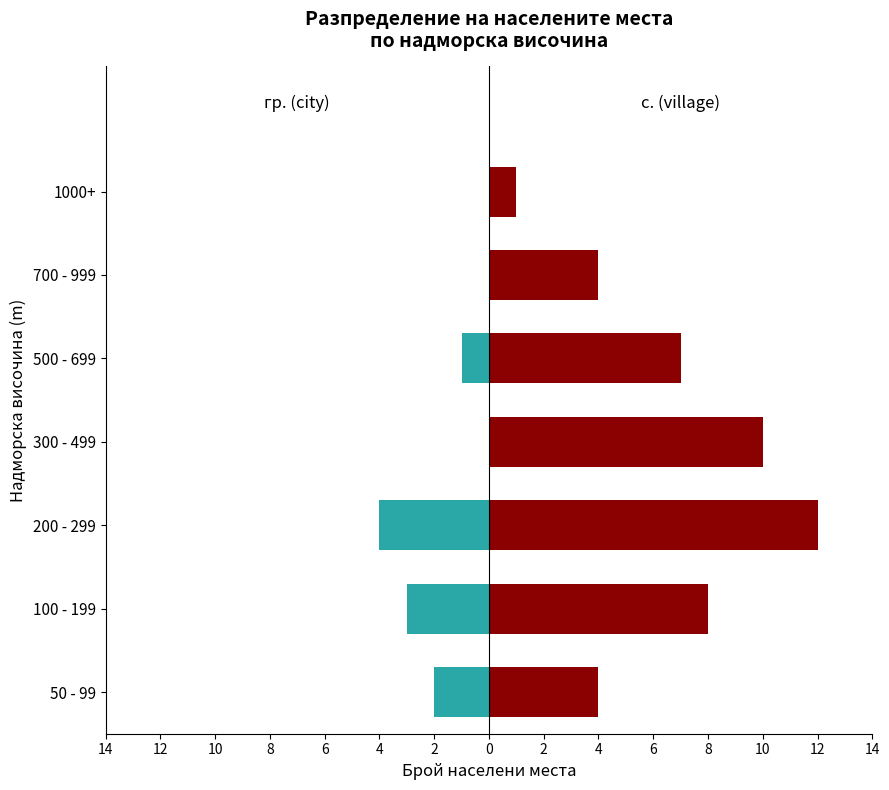

Is it true that гр. (city) equals 1 at 8?

False